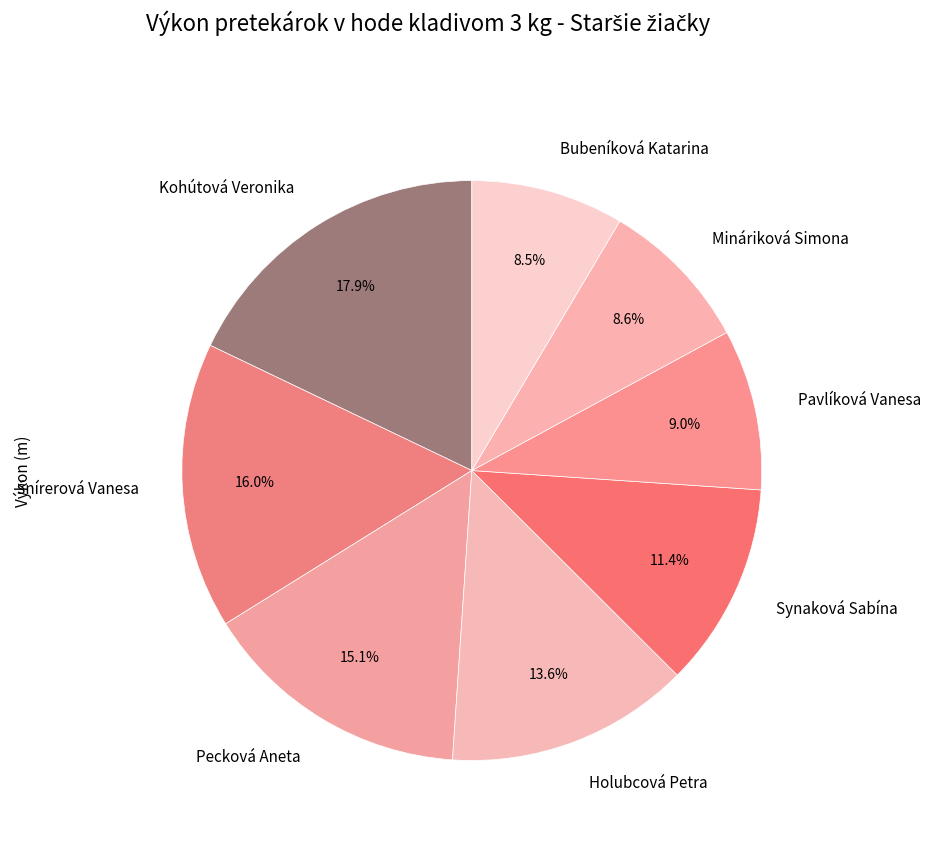

To the nearest percent, what is the average slice percentage?

12%